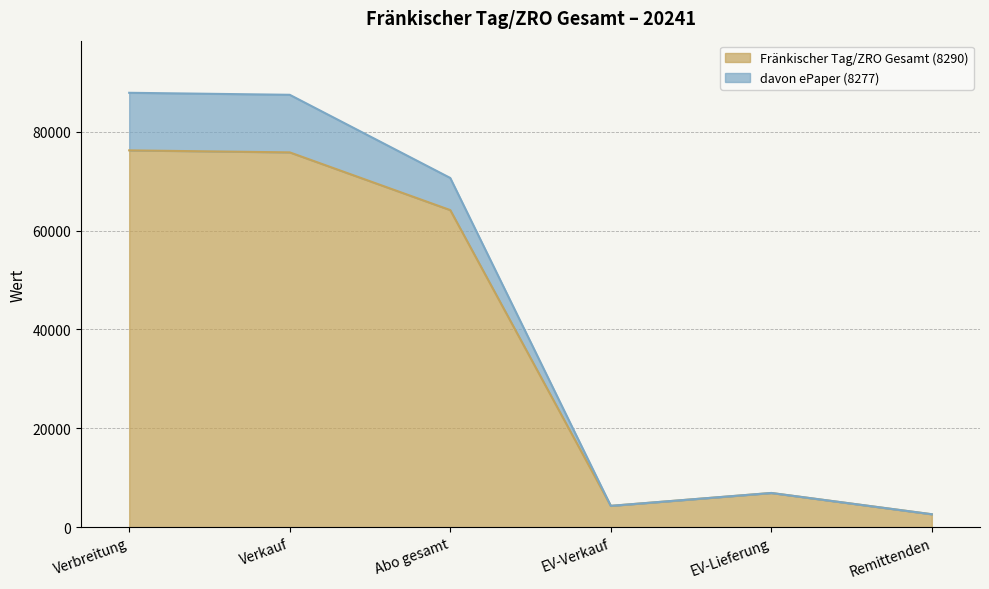

What is the greatest value displayed?

87887